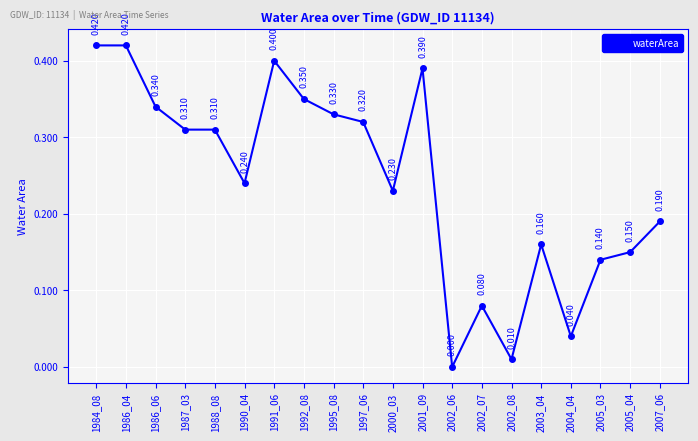

True or false: there are more than 0 points higher than both neighbors.

True